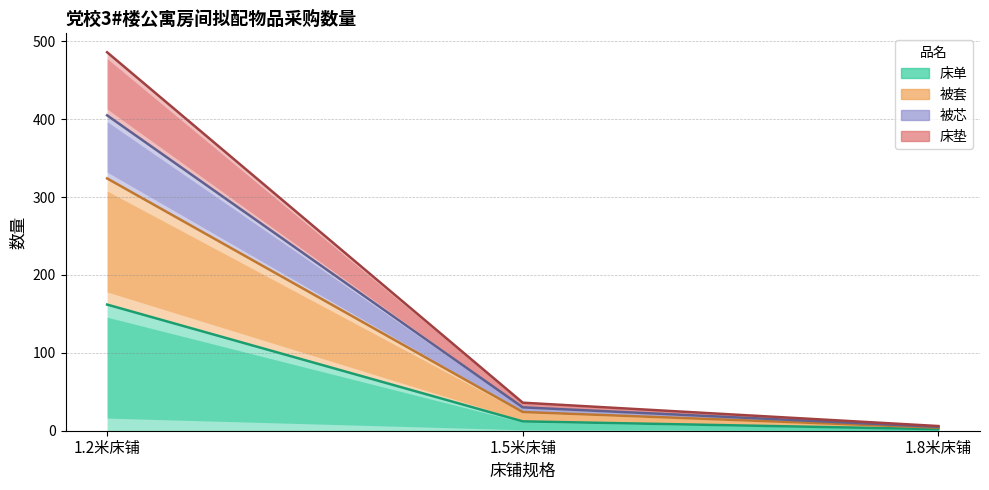

How many series are shown in this chart?

4